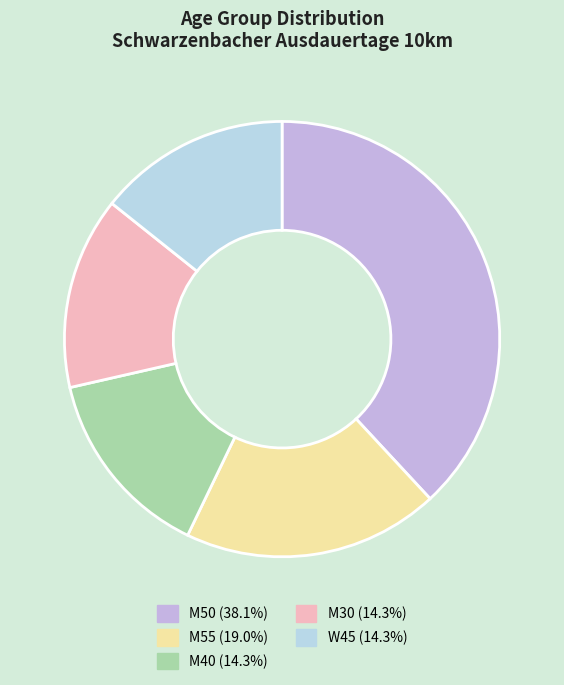

How many slices are in this pie chart?

5